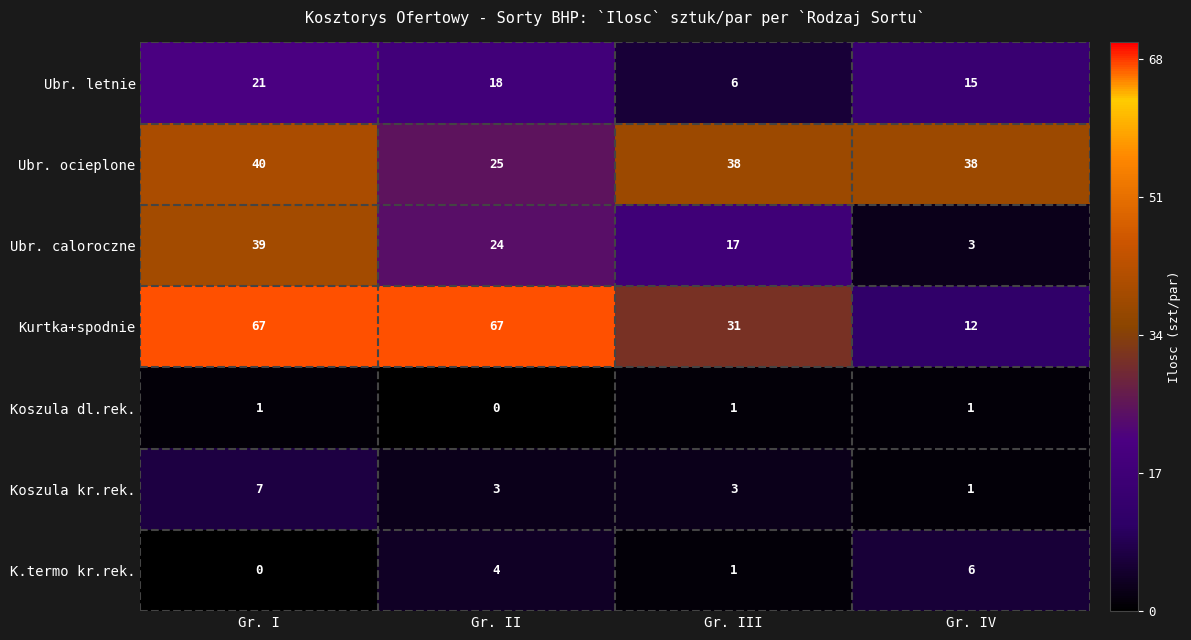

Reading right to left, list all the values displayed in this chart.

Ubr. letnie: 15	6	18	21
Ubr. ocieplone: 38	38	25	40
Ubr. caloroczne: 3	17	24	39
Kurtka+spodnie: 12	31	67	67
Koszula dl.rek.: 1	1	0	1
Koszula kr.rek.: 1	3	3	7
K.termo kr.rek.: 6	1	4	0